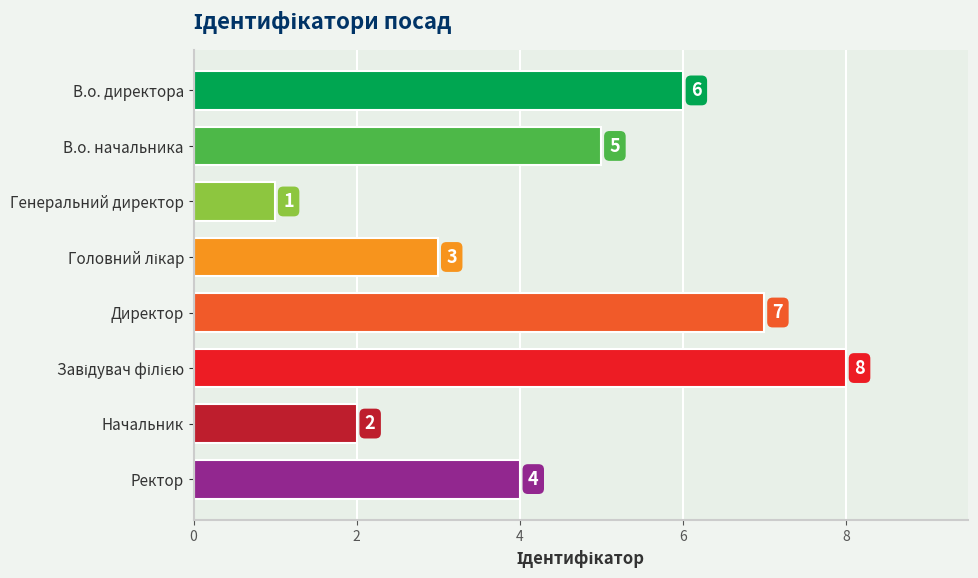

Where is the data nearest to the value 4?

Ректор